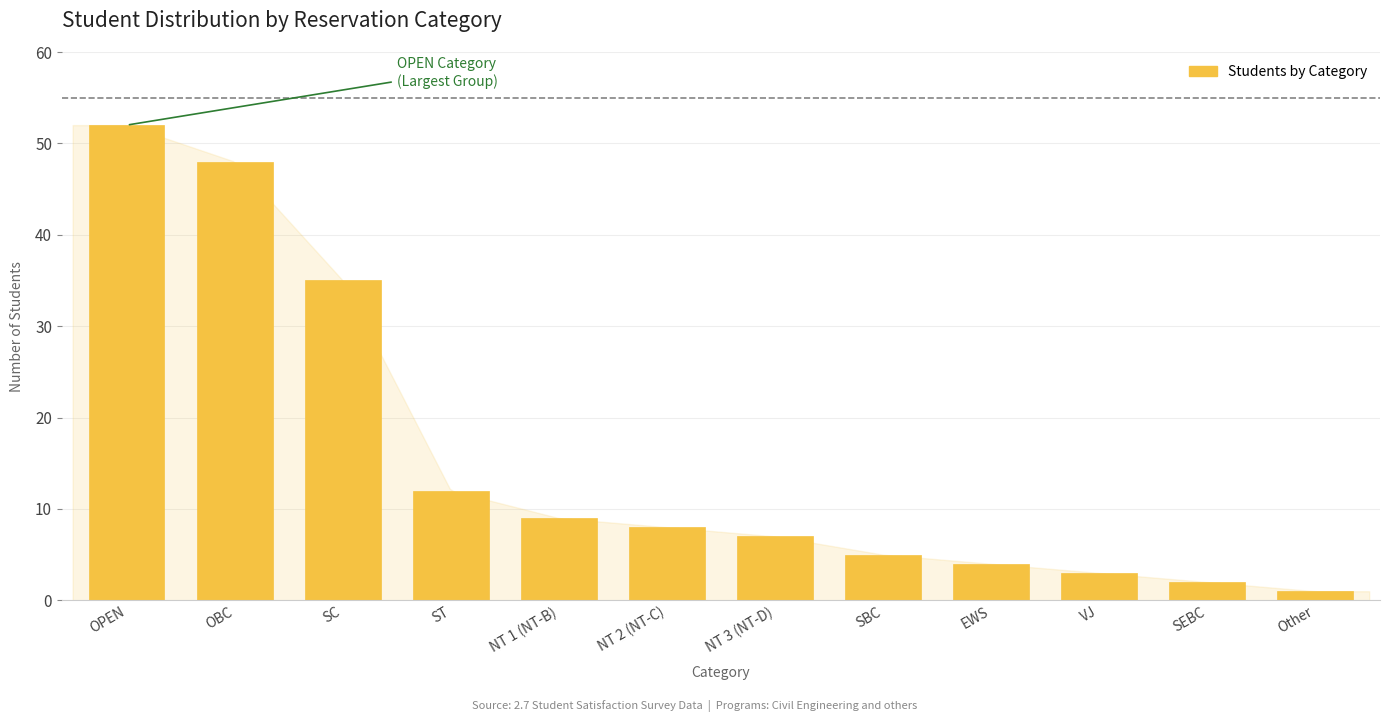

Reading left to right, what are all the values shown in this chart?

OPEN=52	OBC=48	SC=35	ST=12	NT 1 (NT-B)=9	NT 2 (NT-C)=8	NT 3 (NT-D)=7	SBC=5	EWS=4	VJ=3	SEBC=2	Other=1